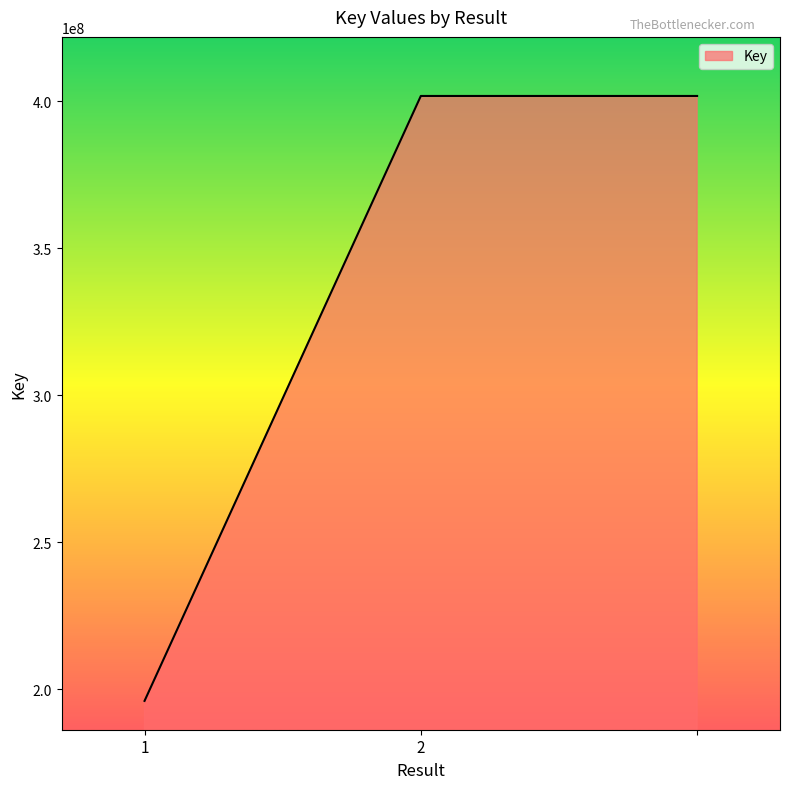

What is the difference between the maximum and minimum values?

205710648